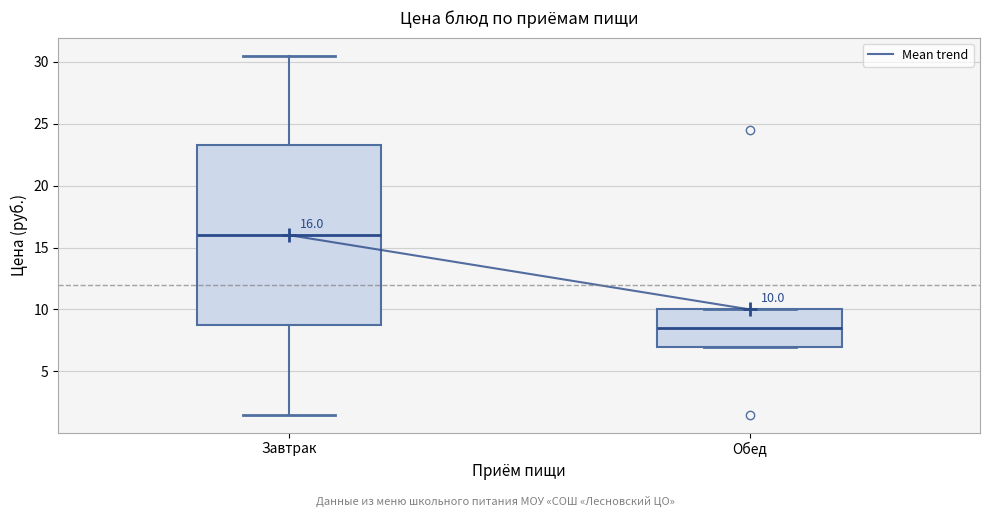

Which box has the highest median line?

Завтрак